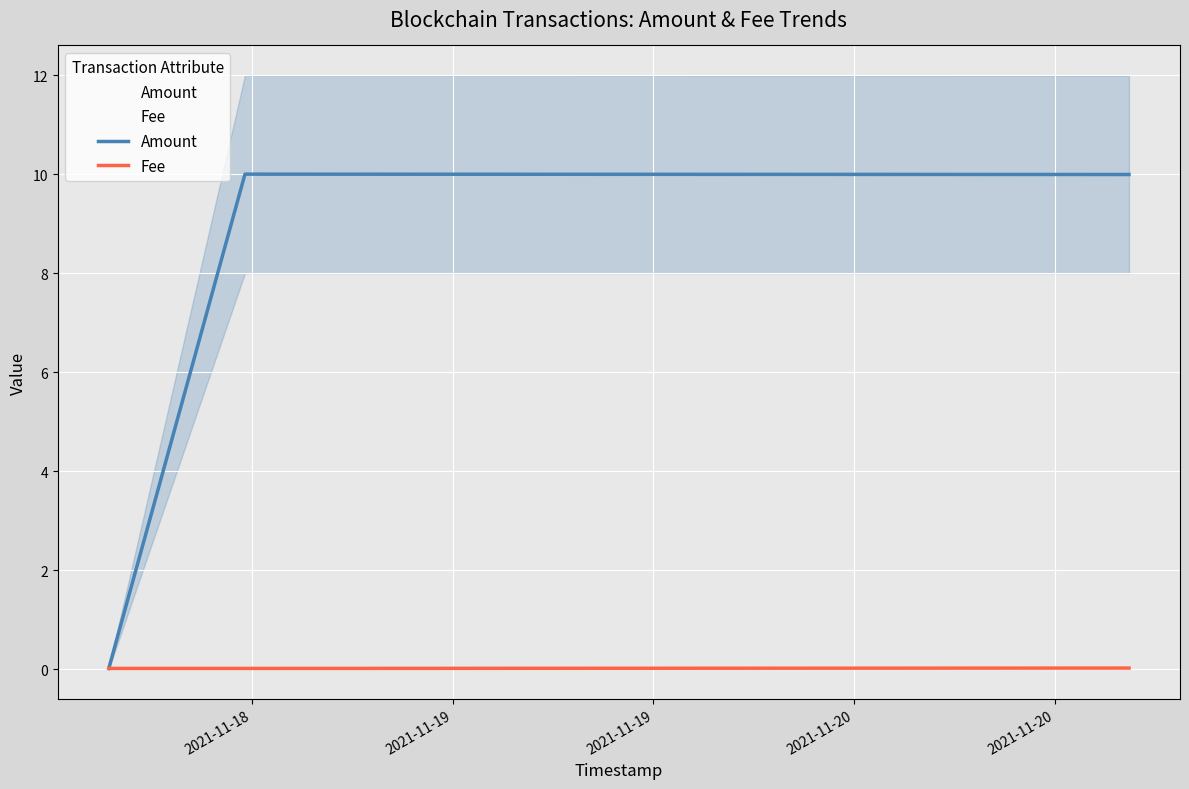

Which series has the widest spread of values?

Amount